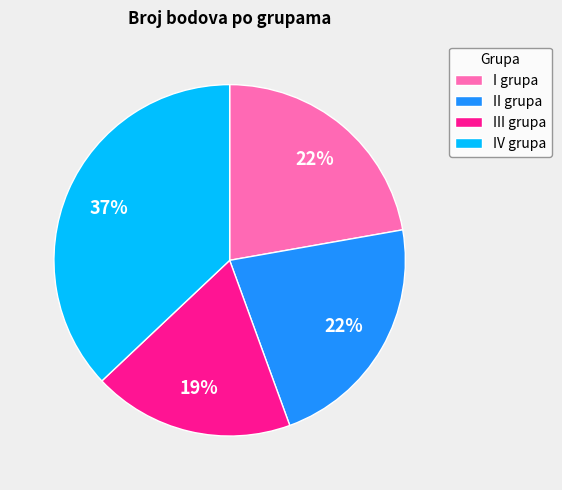

To the nearest percent, what percentage of the pie is III grupa?

19%